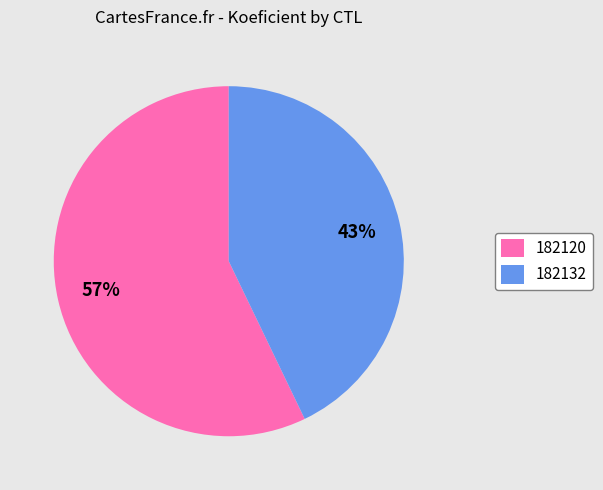

To the nearest percent, what percentage of the pie is 182132?

43%